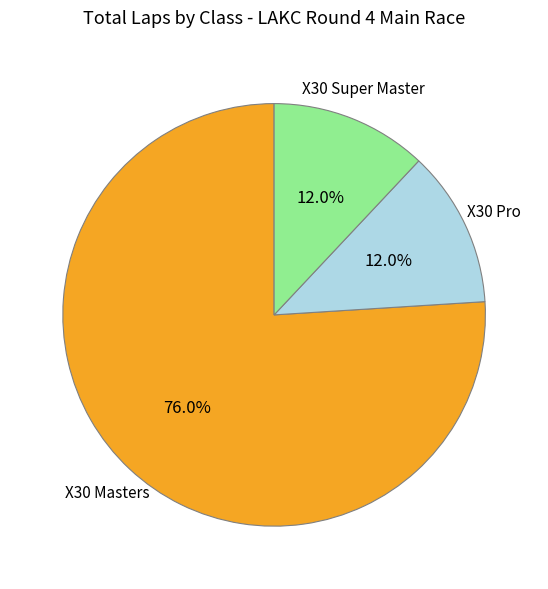

To the nearest percent, what percentage of the pie is X30 Masters?

76%